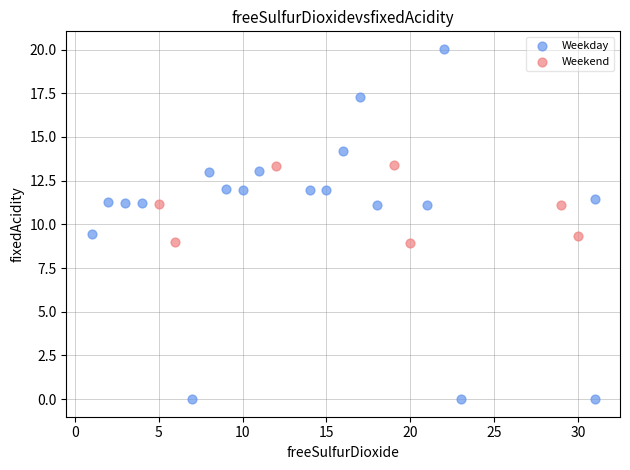

Which series reaches the maximum Y coordinate?

Weekday